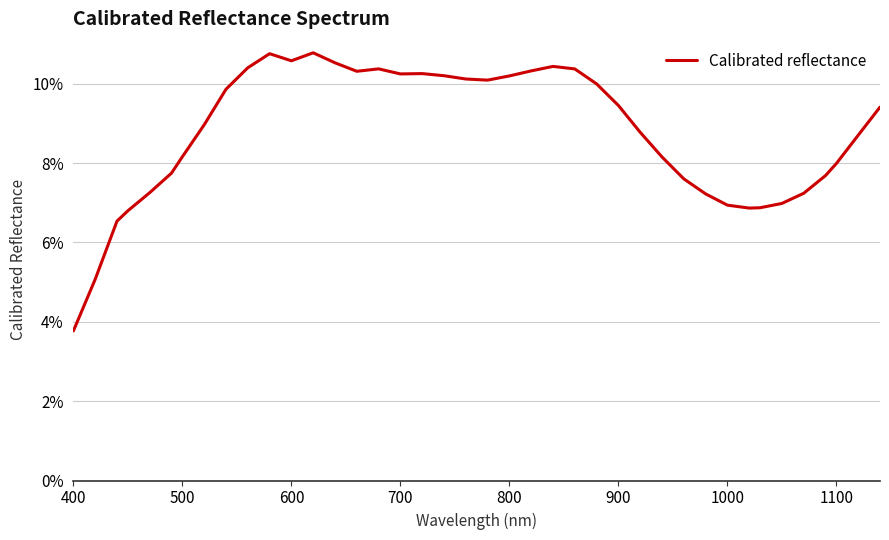

Does the chart have visible grid lines?

Yes